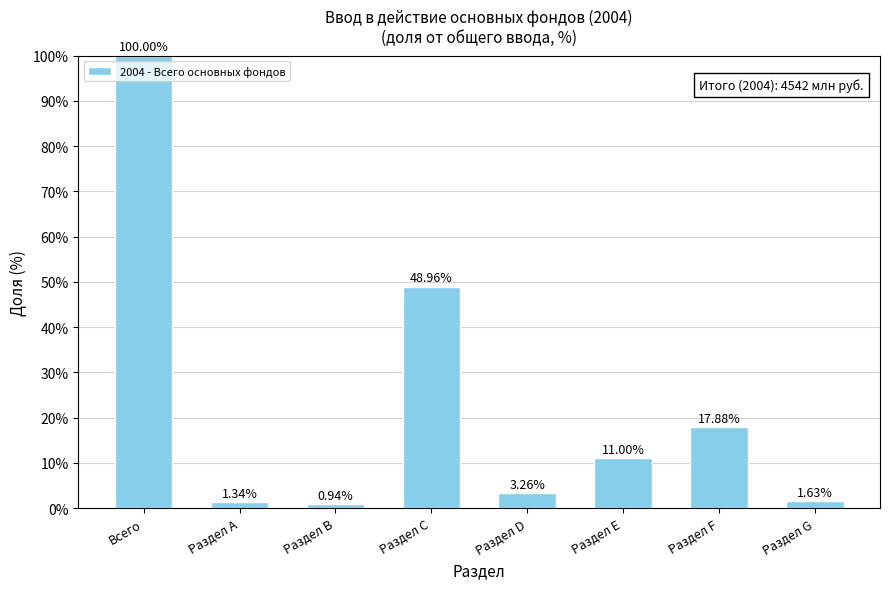

Which has a higher value, Раздел С or Раздел G?

Раздел С